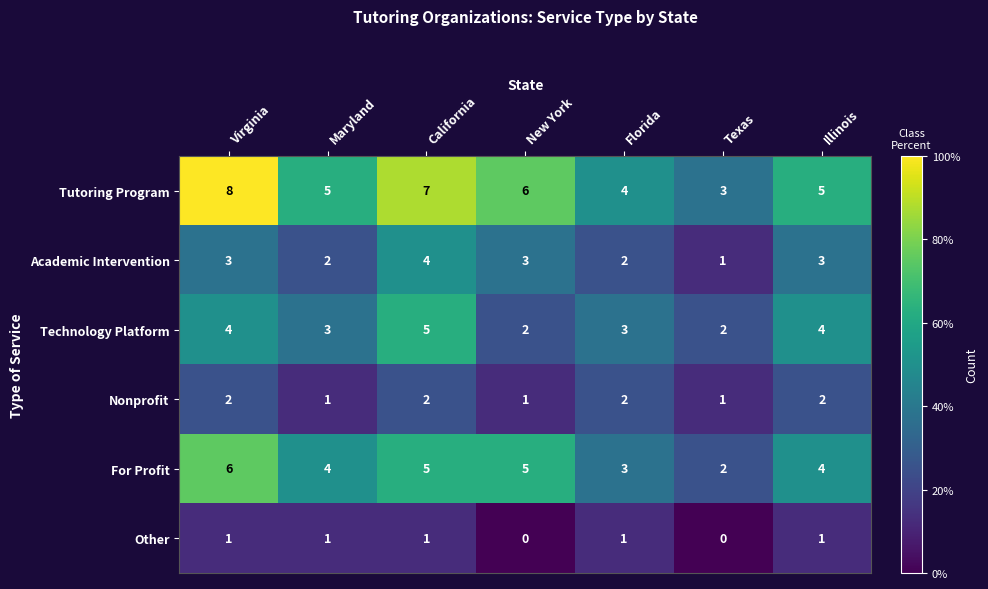

Where does the Tutoring Program series first go above 5?

Virginia